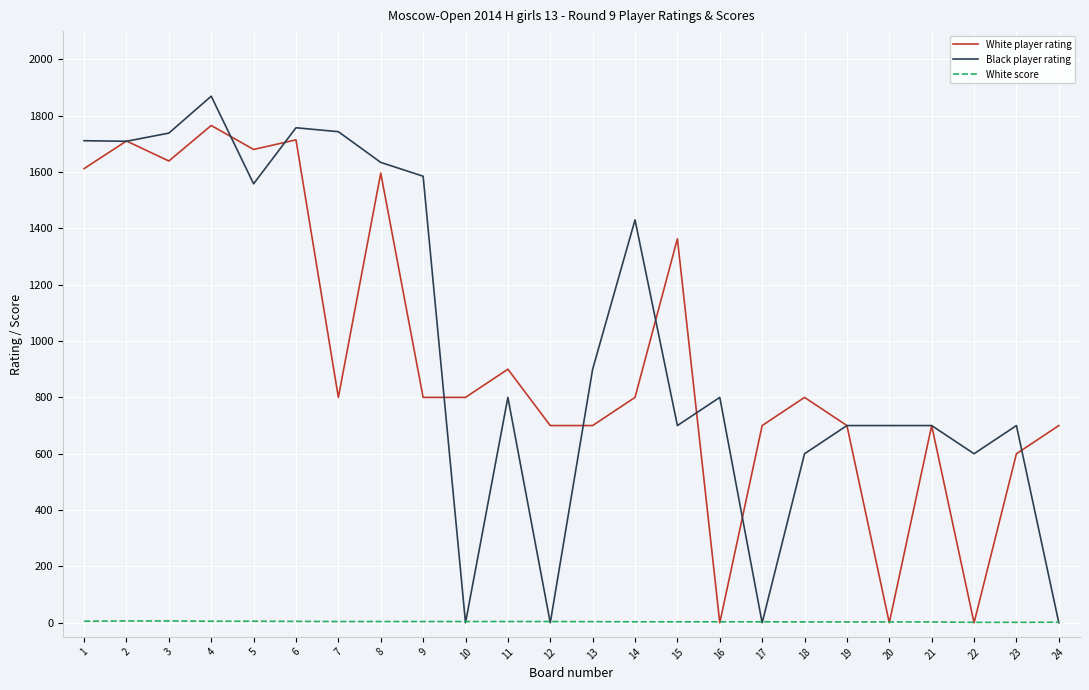

After their last crossing, which series has the higher values: Black player rating or White player rating?

White player rating